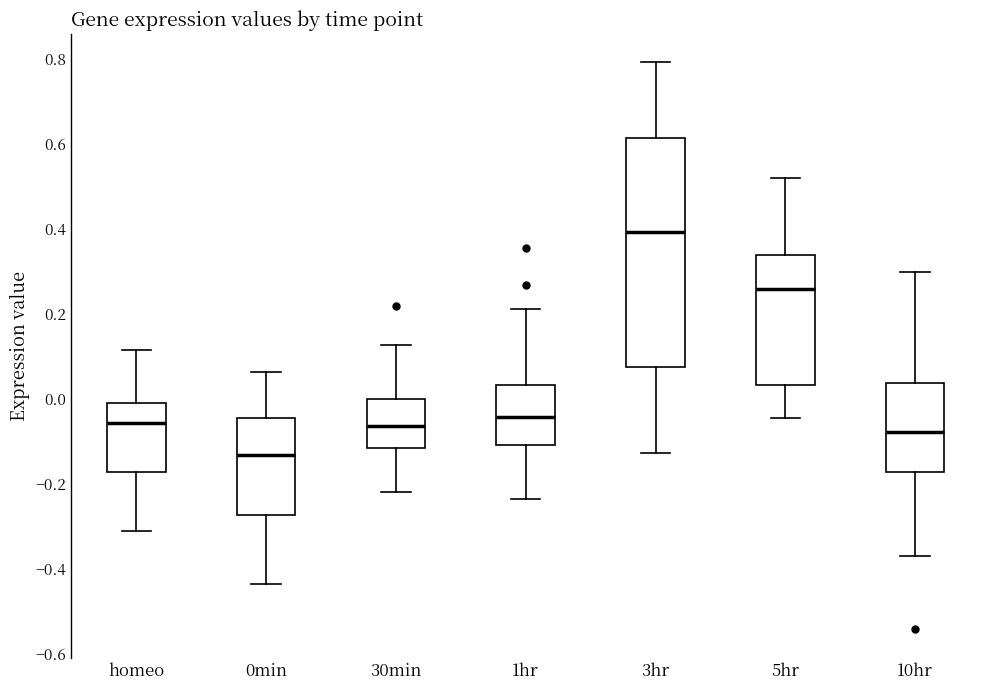

Reading left to right, read every box against the y-axis: the position of its median line, the range the box covers, and the ends of its whiskers. The values are not printed on the chart, so give them approximately, as read against the axis.

homeo: median -0.06, box -0.18 to -0.02, whiskers -0.32 to 0.12
0min: median -0.14, box -0.28 to -0.04, whiskers -0.44 to 0.06
30min: median -0.06, box -0.12 to 0.00, whiskers -0.22 to 0.12
1hr: median -0.04, box -0.10 to 0.04, whiskers -0.24 to 0.22
3hr: median 0.40, box 0.08 to 0.62, whiskers -0.12 to 0.80
5hr: median 0.26, box 0.04 to 0.34, whiskers -0.04 to 0.52
10hr: median -0.08, box -0.18 to 0.04, whiskers -0.36 to 0.30